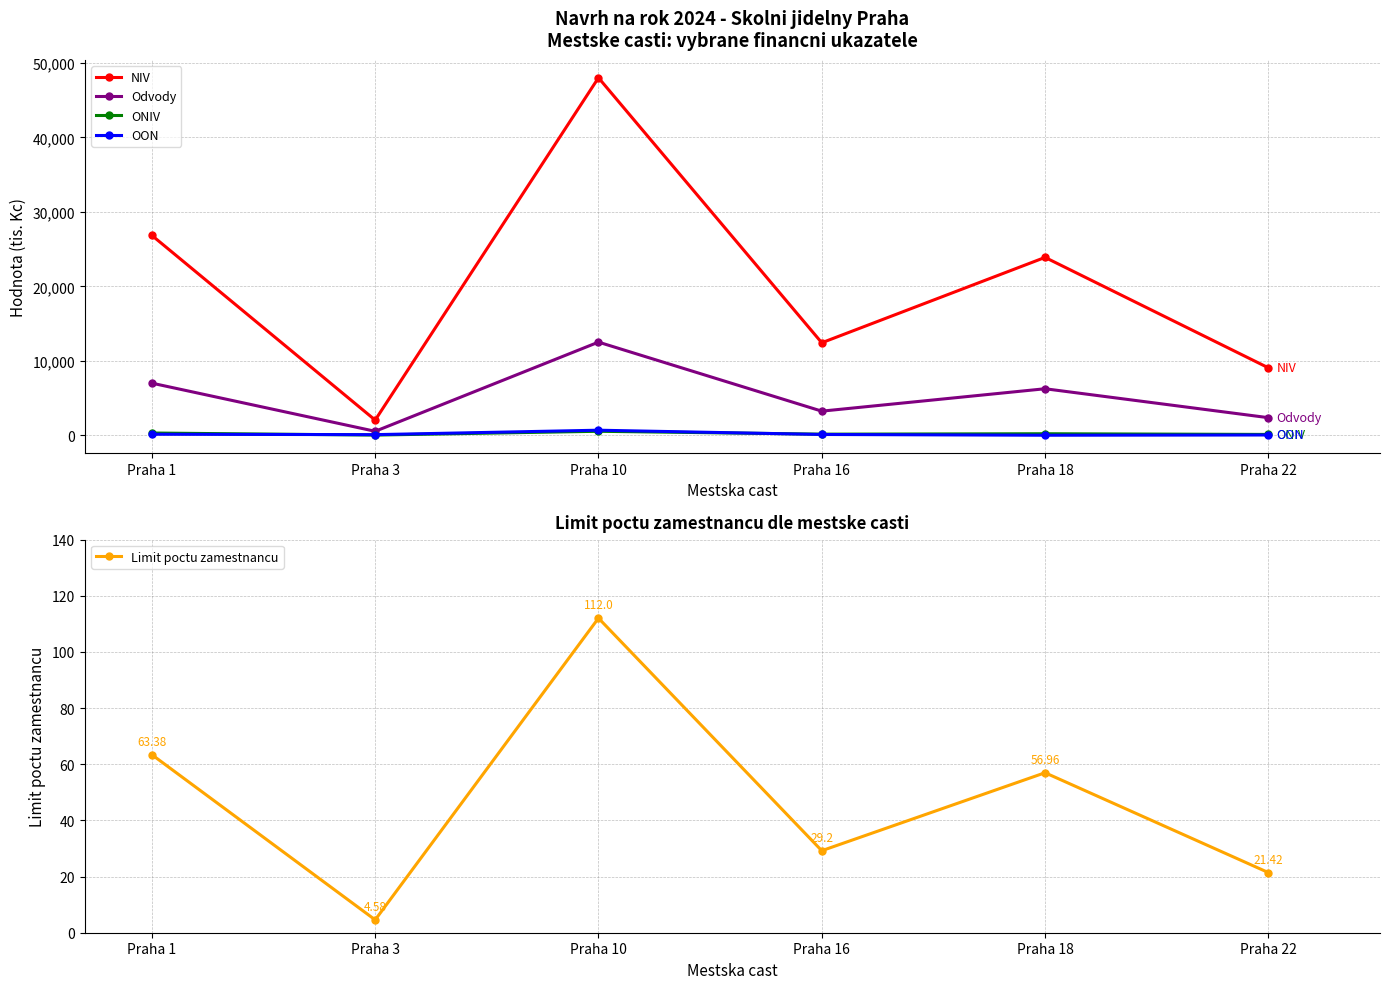

What are all the series names shown in the legend?

NIV, Odvody, ONIV, OON, Limit poctu zamestnancu